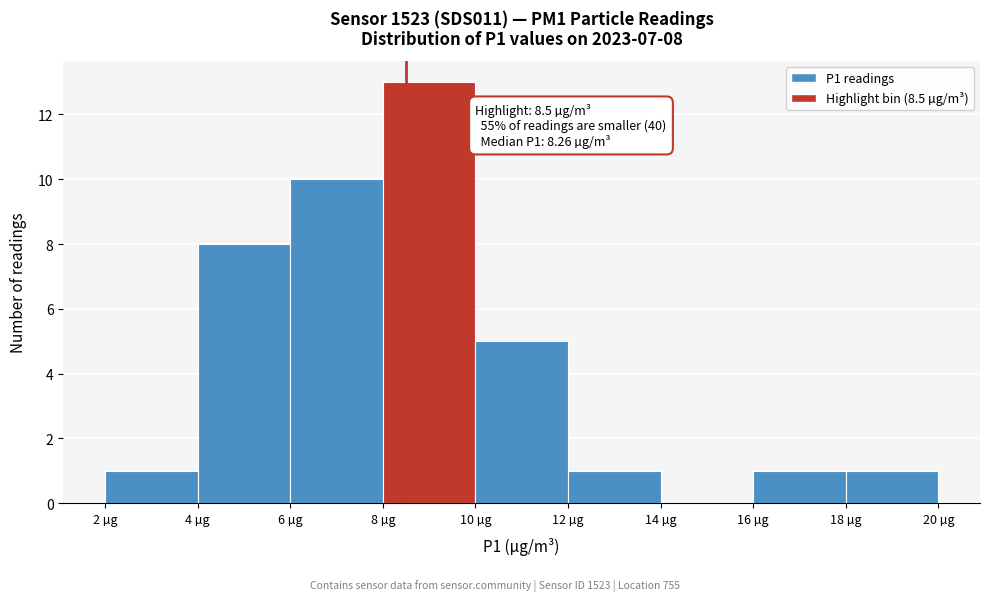

Over which range of the x-axis is the bar tallest?

8 to 10